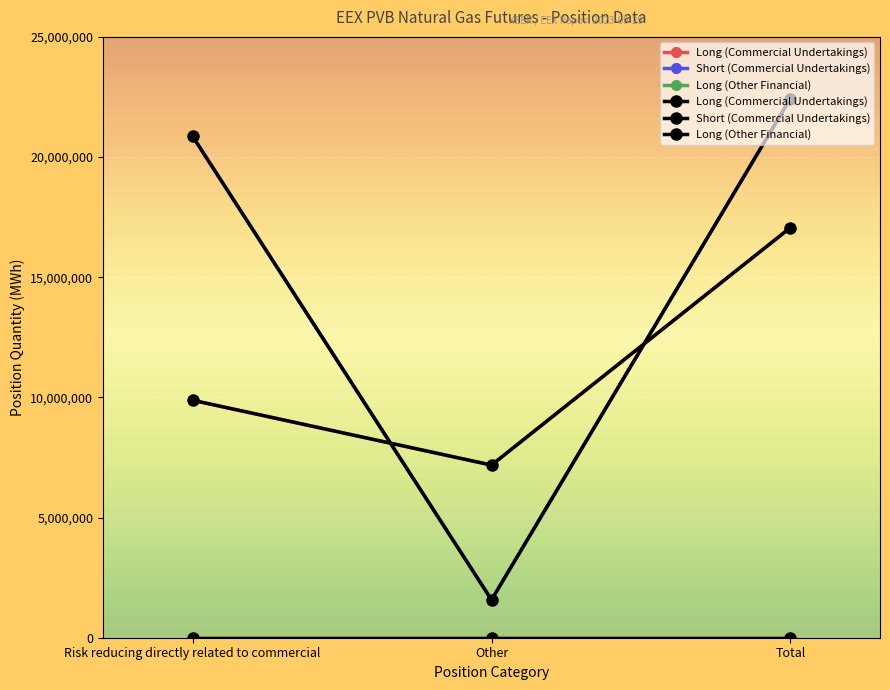

Is the value of Long (Other Financial) at Other greater than the value of Short (Commercial Undertakings) at Total?

No